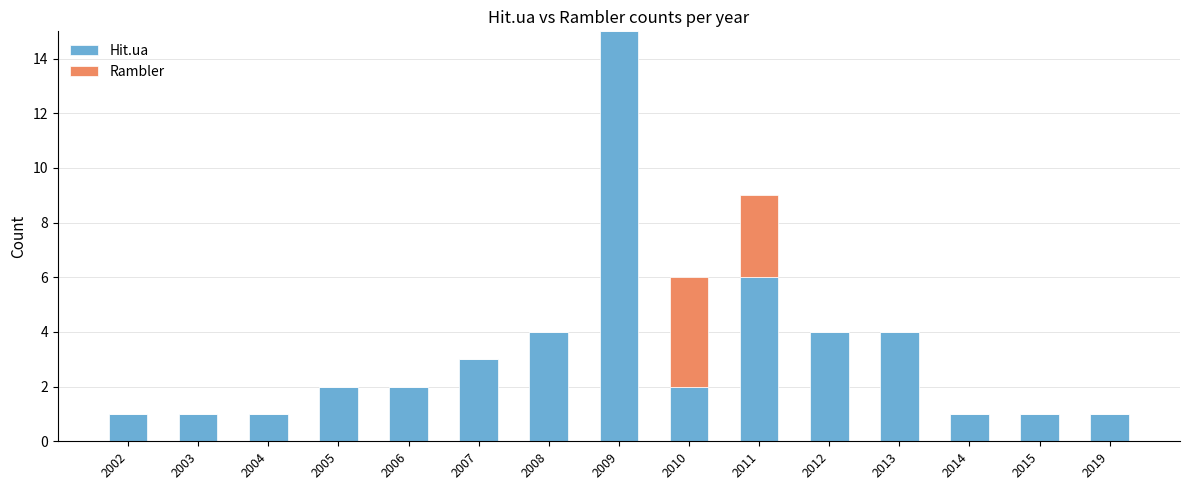

What is the total value across all series at 2013?

4